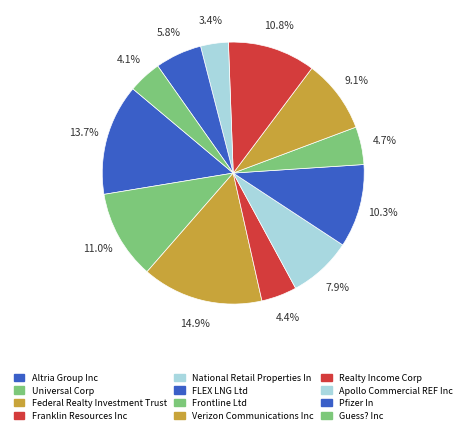

How many slices are in this pie chart?

12